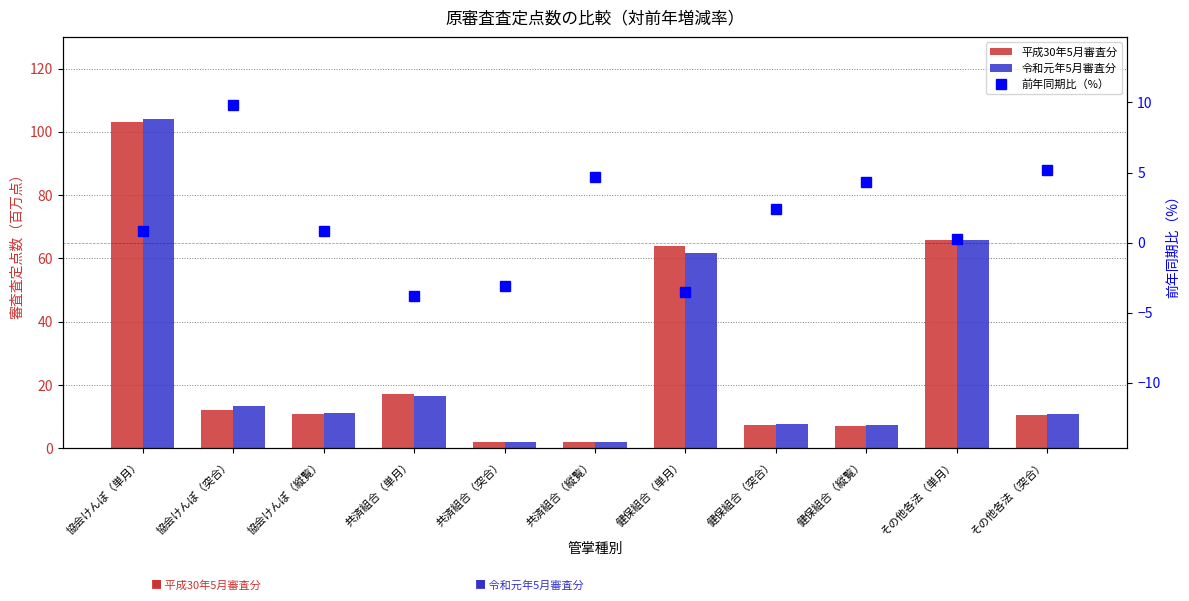

How many data points does each series have?

11